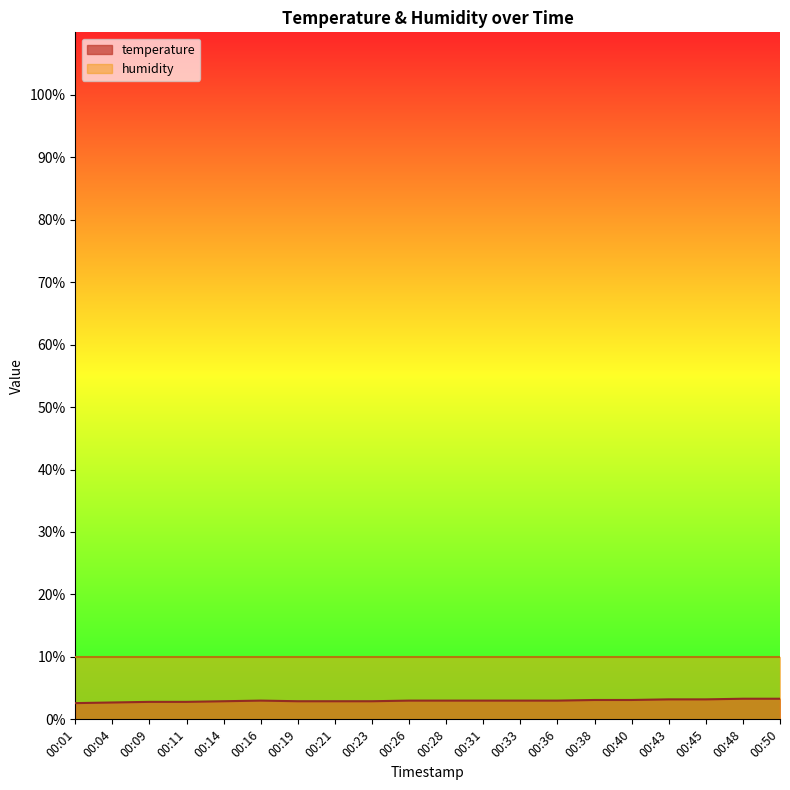

Reading left to right, extract all data points from this chart.

2.6	2.7	2.8	2.8	2.9	3.0	2.9	2.9	2.9	3.0	3.0	3.0	3.0	3.0	3.1	3.1	3.2	3.2	3.3	3.3